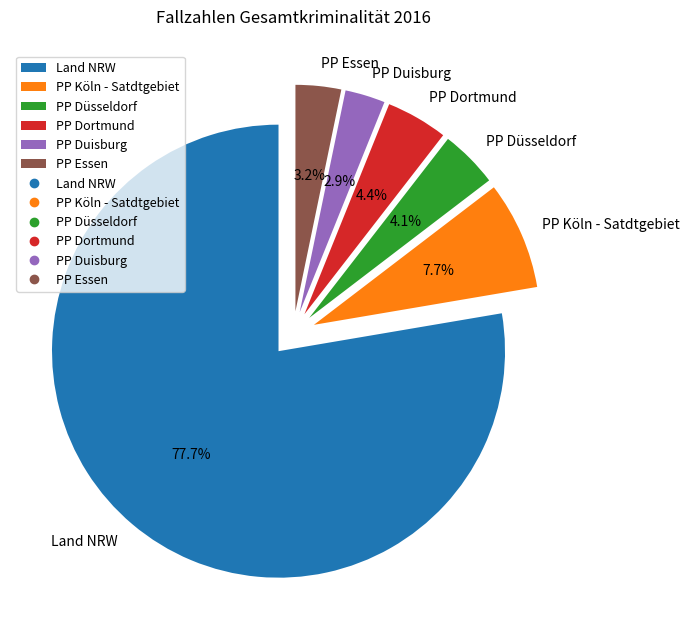

To the nearest percent, what is the difference between the PP Dortmund and PP Köln - Satdtgebiet slice percentages?

3%